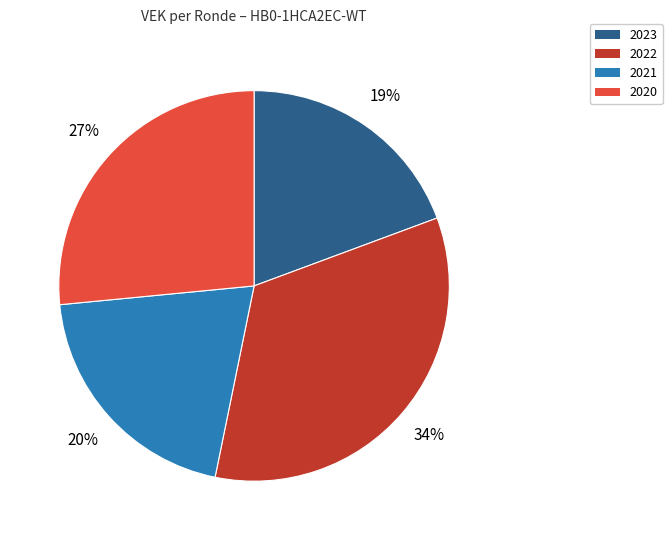

To the nearest percent, what is the average slice percentage?

25%